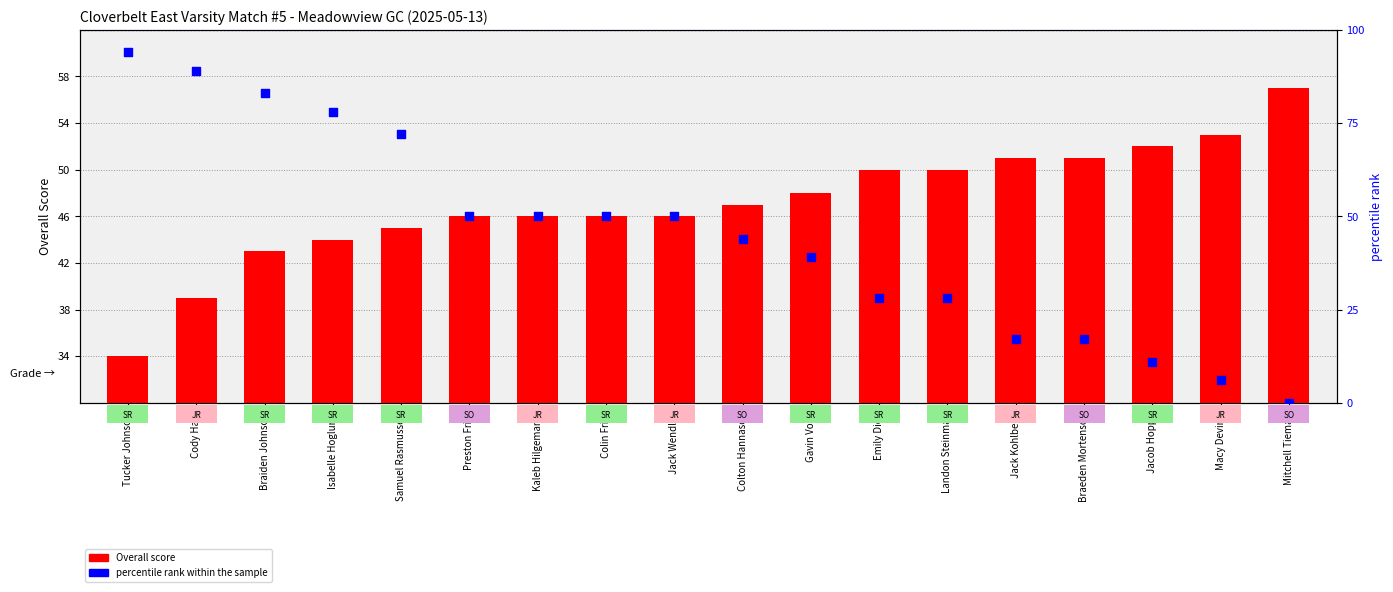

Which series has the largest Y range (max minus min)?

percentile rank within the sample